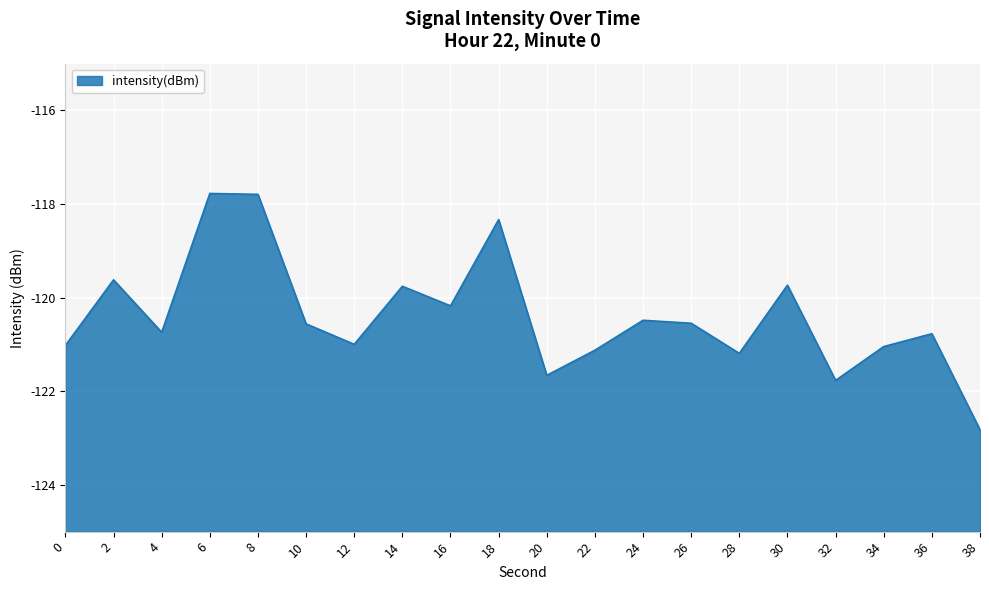

How many lines are shown in the chart?

1